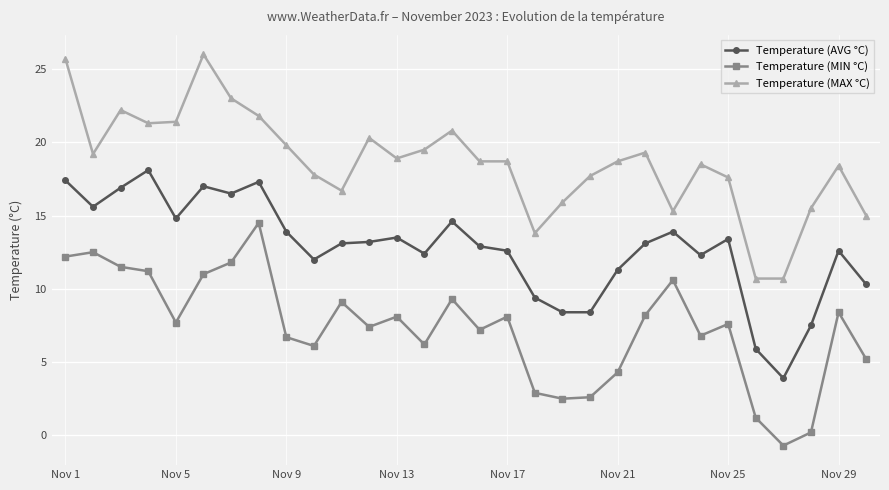

What is the lowest value of the Temperature (AVG °C) series?

3.9